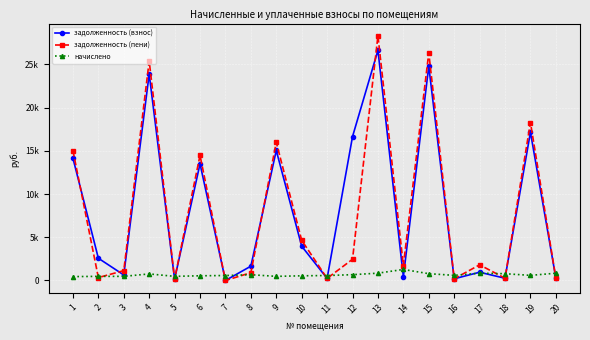

Is this an area chart (filled region under the line)?

No